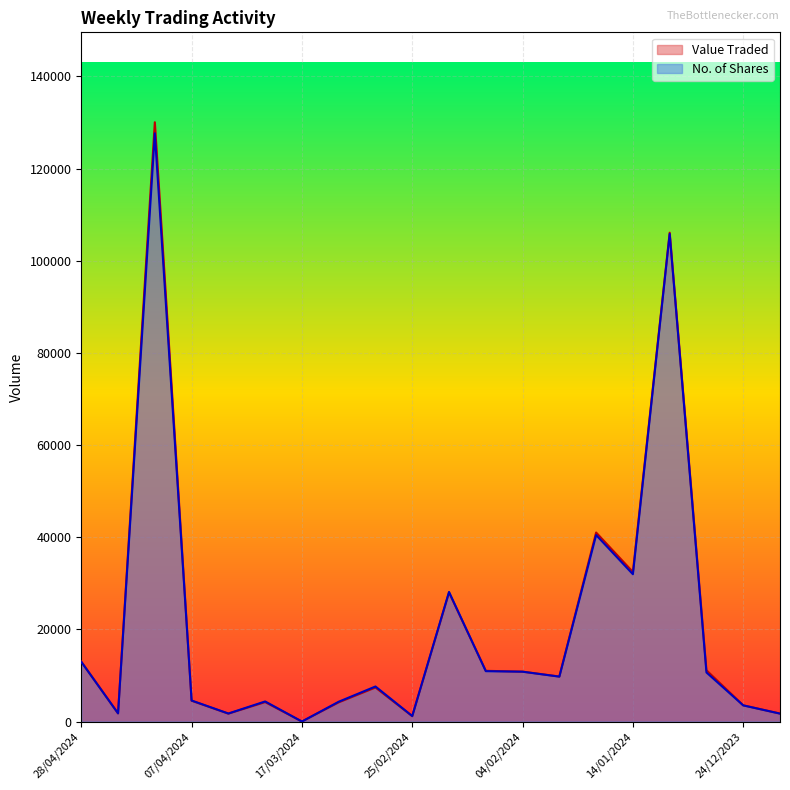

List the series in order of their overall mean, lowest first.

No. of Shares, Value Traded